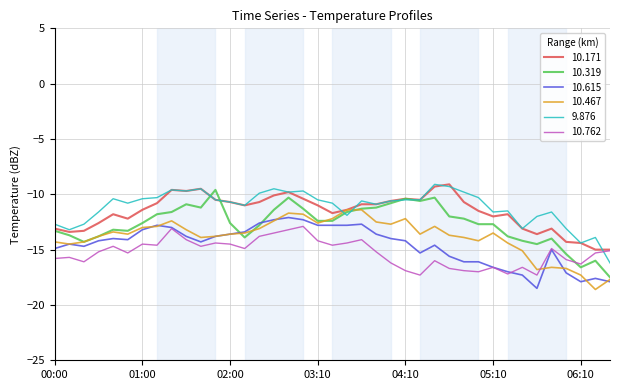

What is the highest value of the 10.319 series?

-9.6